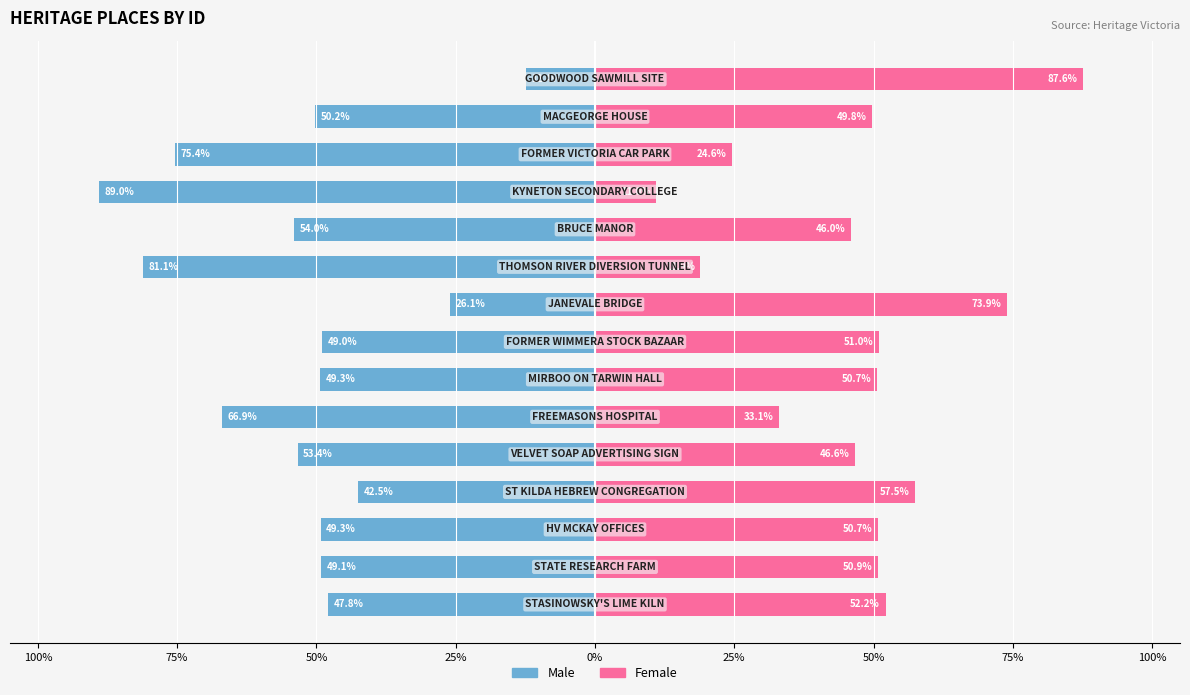

What is the minimum value for Male?

-89.0